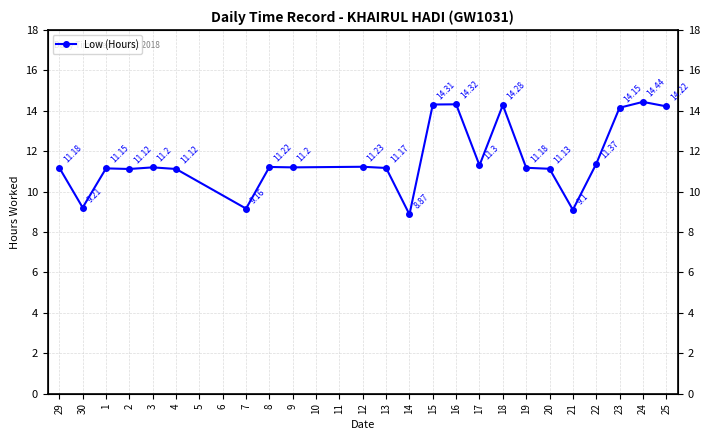

What value does the data have at 12?

11.2